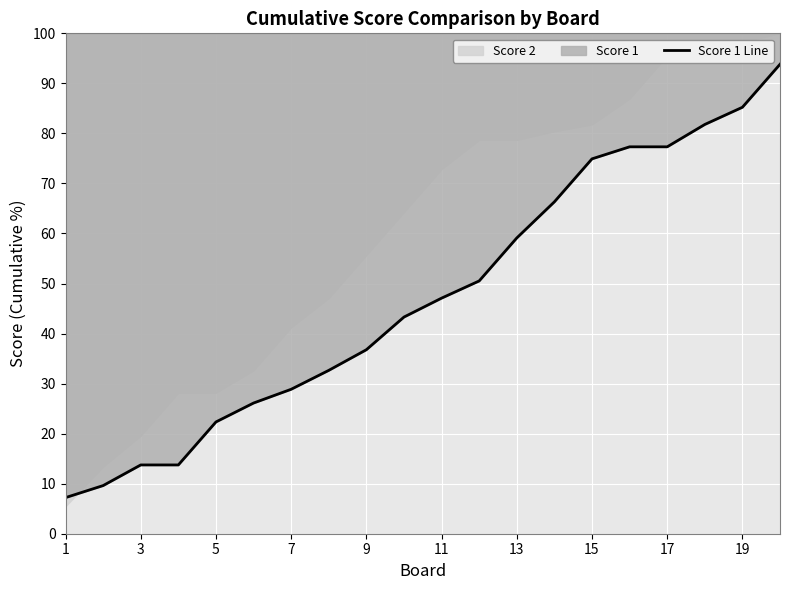

True or false: the data has more than 2 interior local peaks.

False